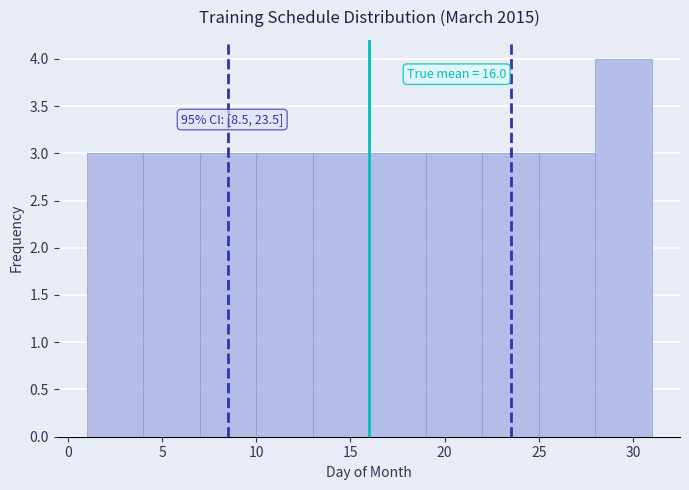

Which range on the x-axis has the tallest bar?

28 to 31